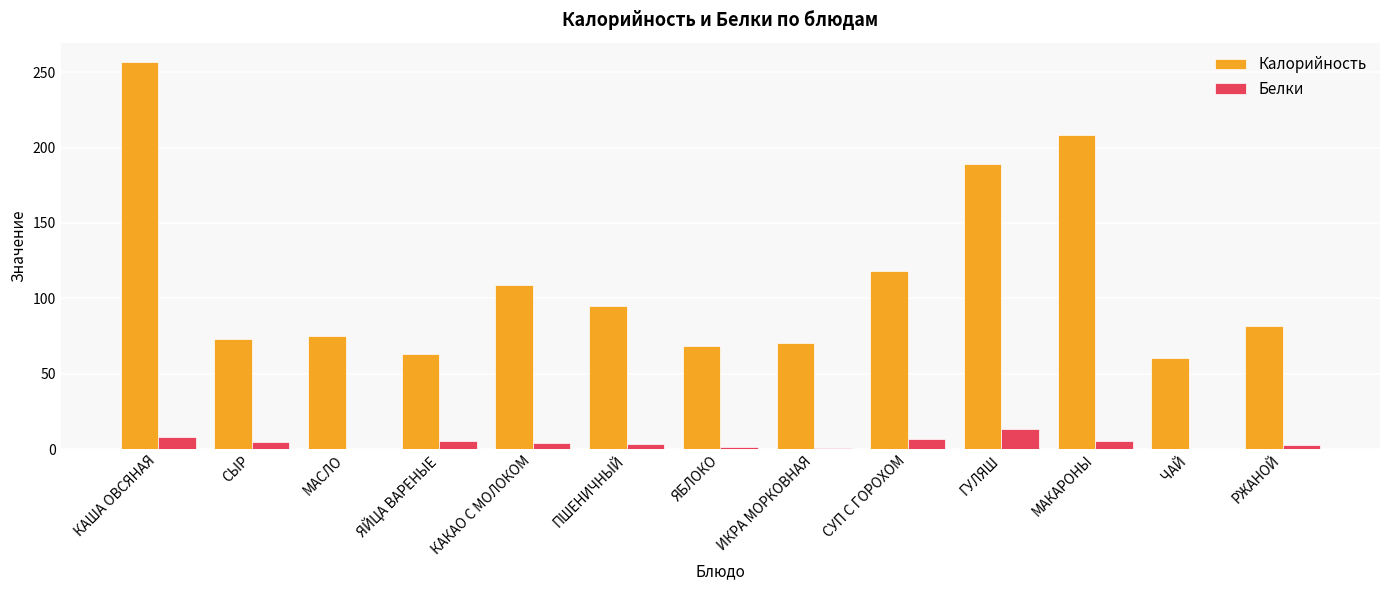

Is the value of Калорийность at КАША ОВСЯНАЯ greater than the value of Белки at РЖАНОЙ?

Yes